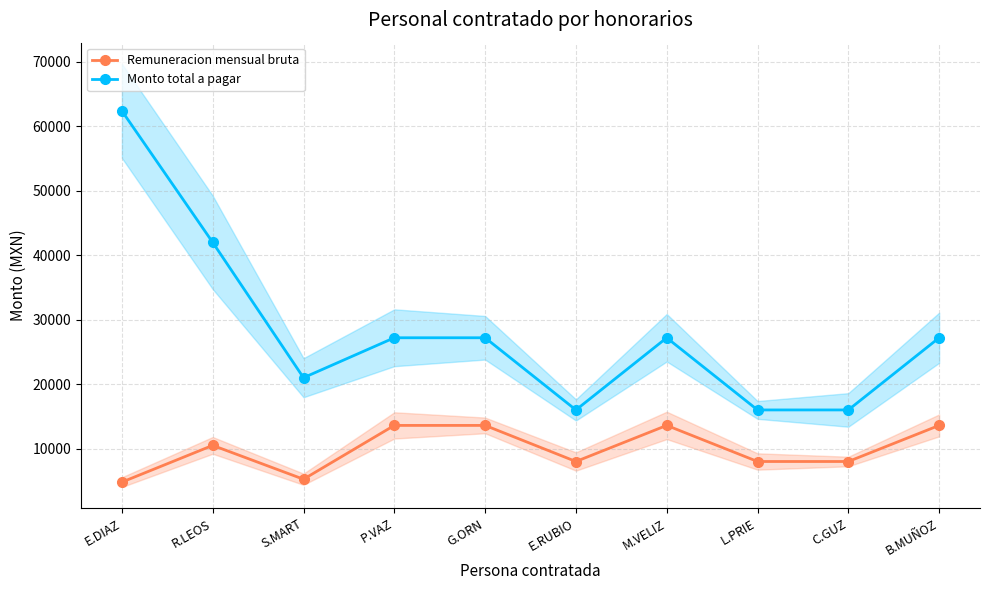

At R.LEOS, list the series in order from largest to smallest.

Monto total a pagar, Remuneracion mensual bruta